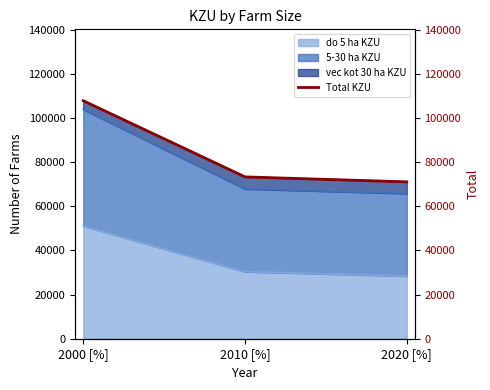

What is the label of the 1st point from the left?

2000 [%]